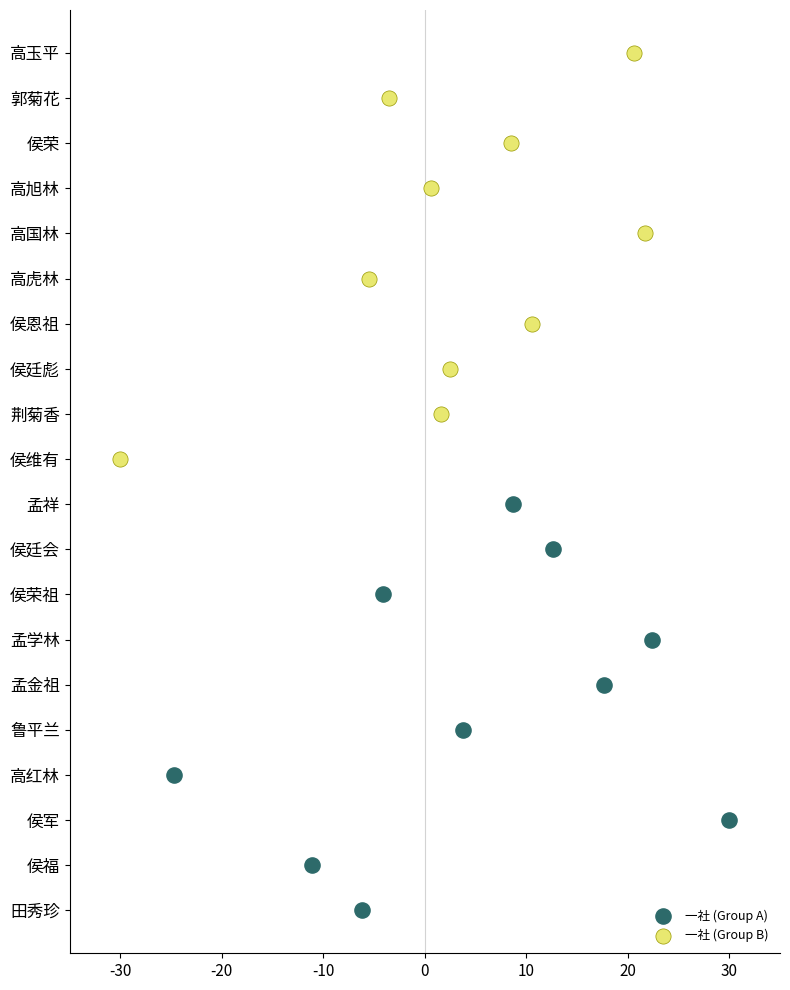

What are all the series names shown in the legend?

一社 (Group A), 一社 (Group B)